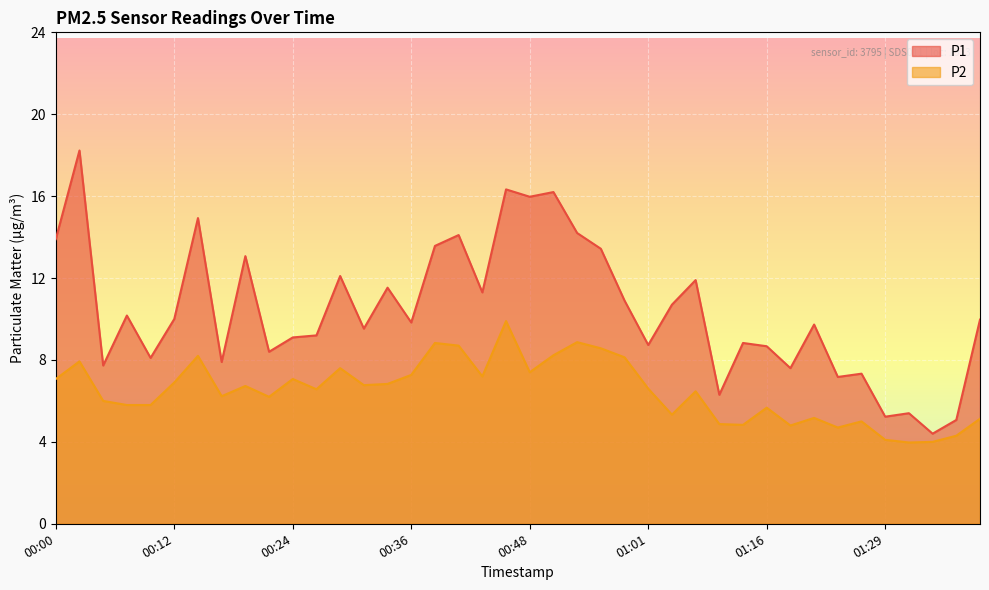

Read the P2 value at 00:19.

6.7